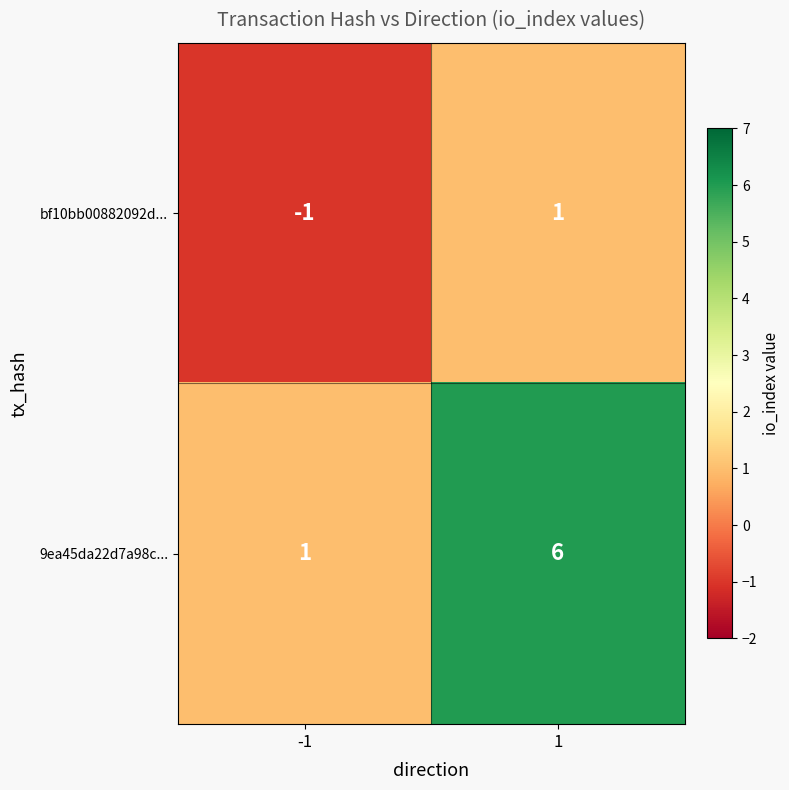

At -1, list the series in order from largest to smallest.

9ea45da22d7a98c..., bf10bb00882092d...